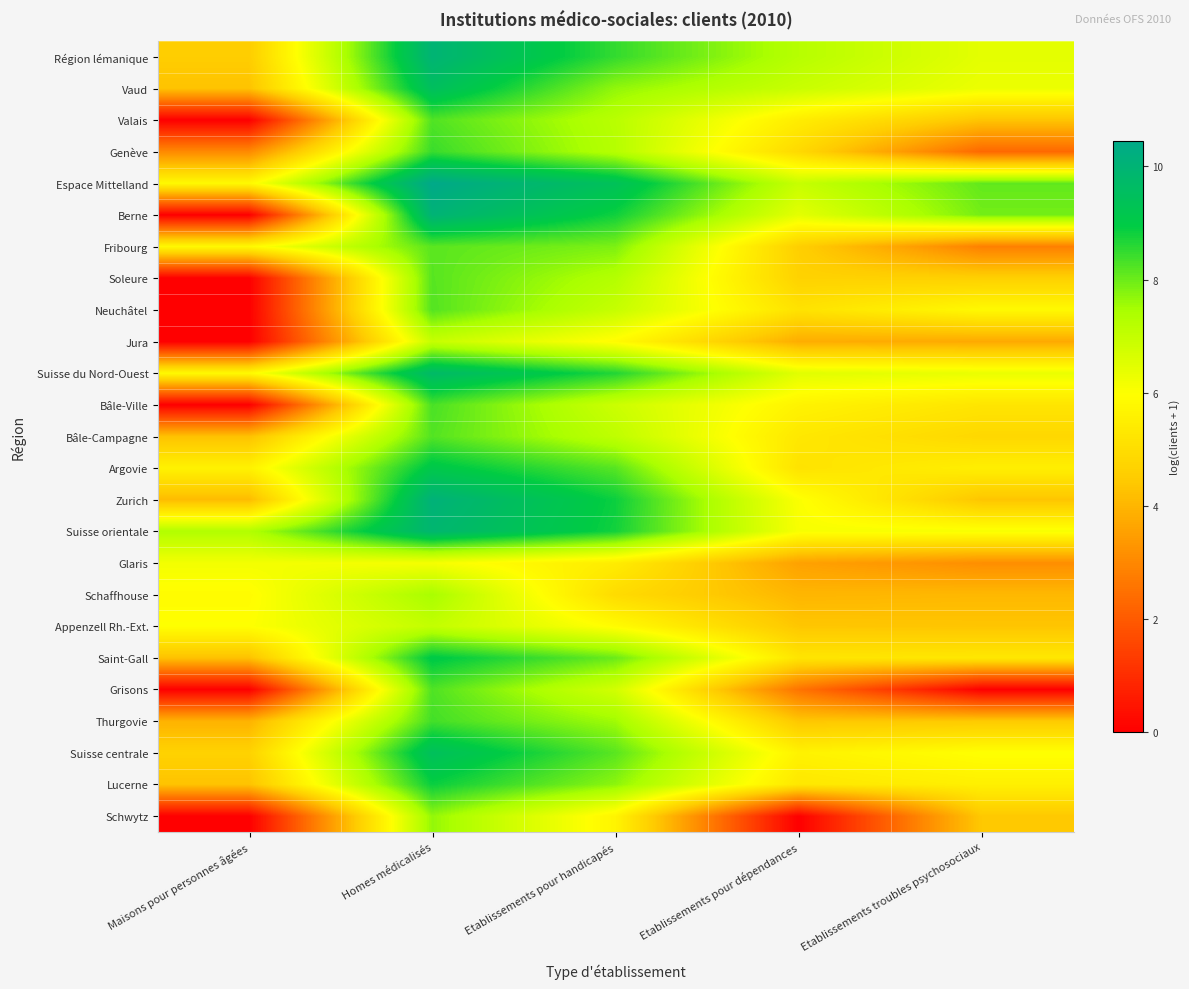

Reading left to right, transcribe all the data shown in this chart.

Région lémanique: Maisons pour personnes âgées=4.5	Homes médicalisés=10.0	Etablissements pour handicapés=8.5	Etablissements pour dépendances=7.2	Etablissements troubles psychosociaux=6.4
Vaud: Maisons pour personnes âgées=4.3	Homes médicalisés=9.5	Etablissements pour handicapés=7.7	Etablissements pour dépendances=6.9	Etablissements troubles psychosociaux=6.3
Valais: Maisons pour personnes âgées=0.0	Homes médicalisés=8.2	Etablissements pour handicapés=7.2	Etablissements pour dépendances=5.4	Etablissements troubles psychosociaux=4.3
Genève: Maisons pour personnes âgées=3.0	Homes médicalisés=8.4	Etablissements pour handicapés=7.2	Etablissements pour dépendances=4.9	Etablissements troubles psychosociaux=2.3
Espace Mittelland: Maisons pour personnes âgées=5.8	Homes médicalisés=10.4	Etablissements pour handicapés=9.4	Etablissements pour dépendances=6.9	Etablissements troubles psychosociaux=8.1
Berne: Maisons pour personnes âgées=0.0	Homes médicalisés=10.0	Etablissements pour handicapés=8.8	Etablissements pour dépendances=6.4	Etablissements troubles psychosociaux=7.9
Fribourg: Maisons pour personnes âgées=5.8	Homes médicalisés=8.2	Etablissements pour handicapés=7.8	Etablissements pour dépendances=4.6	Etablissements troubles psychosociaux=2.8
Soleure: Maisons pour personnes âgées=0.0	Homes médicalisés=8.2	Etablissements pour handicapés=7.3	Etablissements pour dépendances=4.7	Etablissements troubles psychosociaux=4.6
Neuchâtel: Maisons pour personnes âgées=0.0	Homes médicalisés=8.2	Etablissements pour handicapés=7.0	Etablissements pour dépendances=5.1	Etablissements troubles psychosociaux=5.8
Jura: Maisons pour personnes âgées=0.0	Homes médicalisés=7.0	Etablissements pour handicapés=5.9	Etablissements pour dépendances=3.8	Etablissements troubles psychosociaux=3.7
Suisse du Nord-Ouest: Maisons pour personnes âgées=5.8	Homes médicalisés=9.7	Etablissements pour handicapés=8.6	Etablissements pour dépendances=6.5	Etablissements troubles psychosociaux=6.3
Bâle-Ville: Maisons pour personnes âgées=0.0	Homes médicalisés=8.3	Etablissements pour handicapés=6.9	Etablissements pour dépendances=5.6	Etablissements troubles psychosociaux=5.2
Bâle-Campagne: Maisons pour personnes âgées=4.2	Homes médicalisés=8.2	Etablissements pour handicapés=7.1	Etablissements pour dépendances=5.3	Etablissements troubles psychosociaux=4.8
Argovie: Maisons pour personnes âgées=5.6	Homes médicalisés=9.1	Etablissements pour handicapés=8.2	Etablissements pour dépendances=5.2	Etablissements troubles psychosociaux=5.5
Zurich: Maisons pour personnes âgées=4.1	Homes médicalisés=10.1	Etablissements pour handicapés=8.8	Etablissements pour dépendances=6.0	Etablissements troubles psychosociaux=4.3
Suisse orientale: Maisons pour personnes âgées=7.3	Homes médicalisés=9.9	Etablissements pour handicapés=8.8	Etablissements pour dépendances=6.1	Etablissements troubles psychosociaux=6.1
Glaris: Maisons pour personnes âgées=6.2	Homes médicalisés=6.1	Etablissements pour handicapés=5.4	Etablissements pour dépendances=3.6	Etablissements troubles psychosociaux=3.1
Schaffhouse: Maisons pour personnes âgées=5.9	Homes médicalisés=7.5	Etablissements pour handicapés=4.9	Etablissements pour dépendances=4.0	Etablissements troubles psychosociaux=4.1
Appenzell Rh.-Ext.: Maisons pour personnes âgées=6.0	Homes médicalisés=7.0	Etablissements pour handicapés=5.9	Etablissements pour dépendances=4.4	Etablissements troubles psychosociaux=4.3
Saint-Gall: Maisons pour personnes âgées=4.3	Homes médicalisés=9.0	Etablissements pour handicapés=8.0	Etablissements pour dépendances=5.2	Etablissements troubles psychosociaux=5.3
Grisons: Maisons pour personnes âgées=0.0	Homes médicalisés=8.2	Etablissements pour handicapés=6.8	Etablissements pour dépendances=2.6	Etablissements troubles psychosociaux=0.0
Thurgovie: Maisons pour personnes âgées=3.9	Homes médicalisés=8.4	Etablissements pour handicapés=7.5	Etablissements pour dépendances=4.4	Etablissements troubles psychosociaux=4.5
Suisse centrale: Maisons pour personnes âgées=4.7	Homes médicalisés=9.5	Etablissements pour handicapés=8.2	Etablissements pour dépendances=5.6	Etablissements troubles psychosociaux=6.0
Lucerne: Maisons pour personnes âgées=4.3	Homes médicalisés=8.9	Etablissements pour handicapés=7.7	Etablissements pour dépendances=5.3	Etablissements troubles psychosociaux=5.5
Schwytz: Maisons pour personnes âgées=0.0	Homes médicalisés=7.6	Etablissements pour handicapés=5.7	Etablissements pour dépendances=0.0	Etablissements troubles psychosociaux=4.4